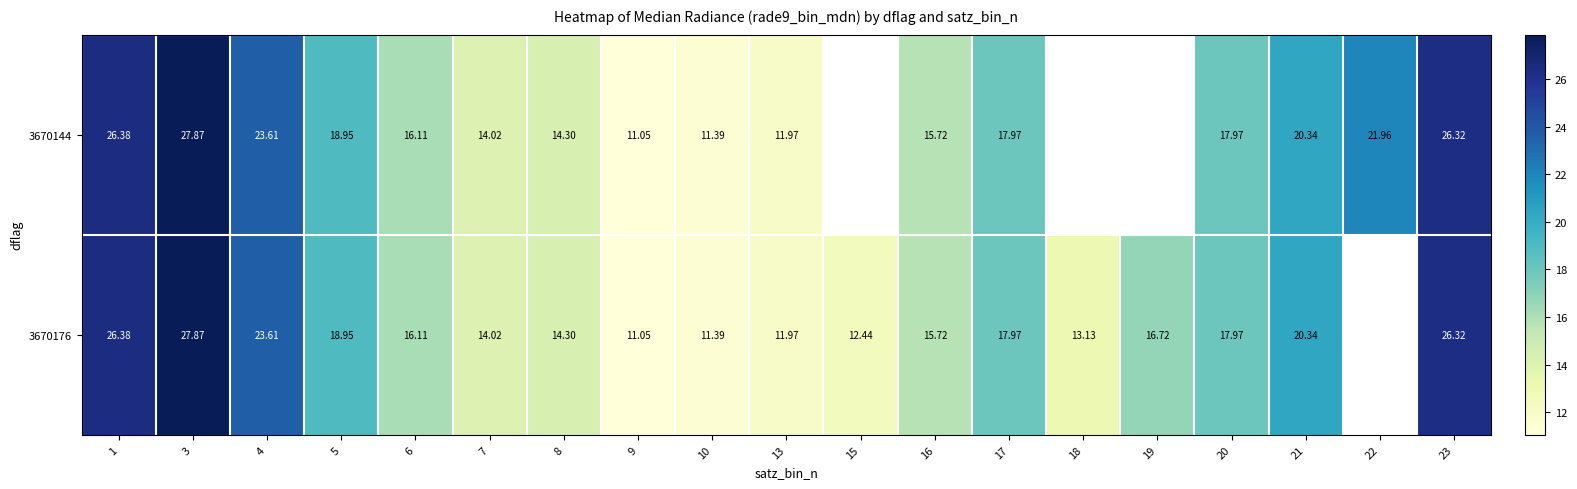

Is the value of 3670144 at 1 greater than the value of 3670176 at 7?

Yes